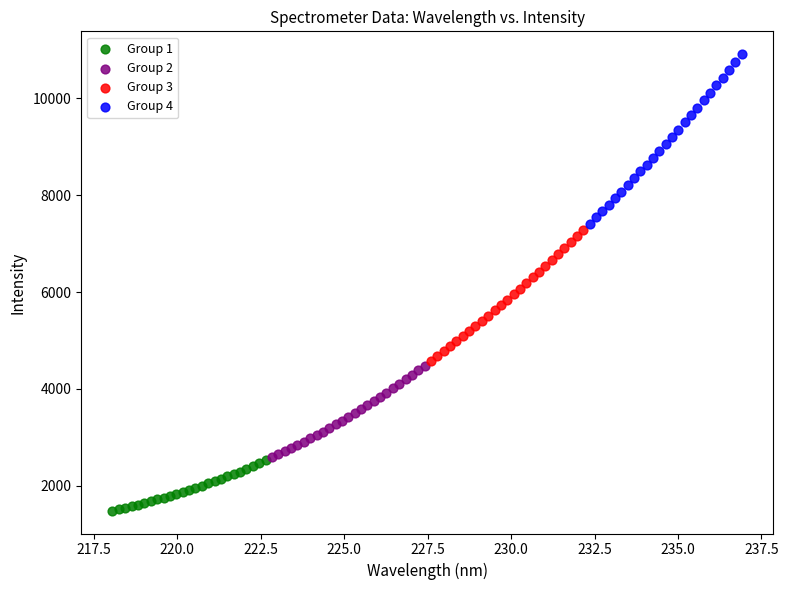

Which series reaches the minimum Y coordinate?

Group 1